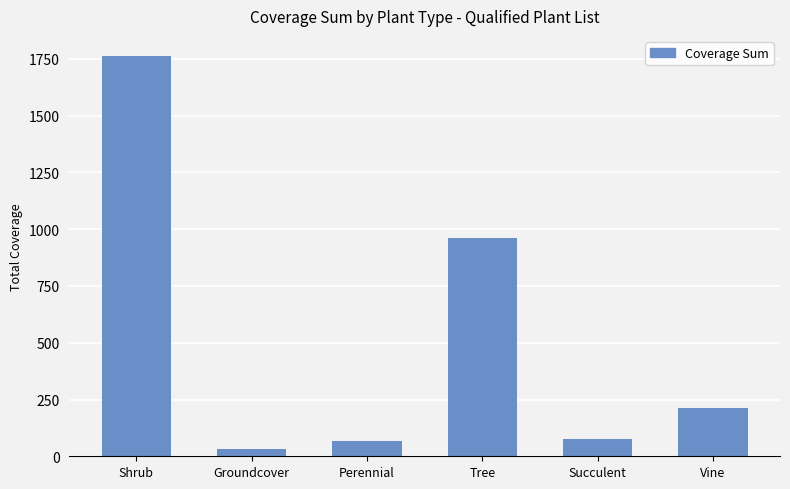

The value at Groundcover is 34. True or false?

True